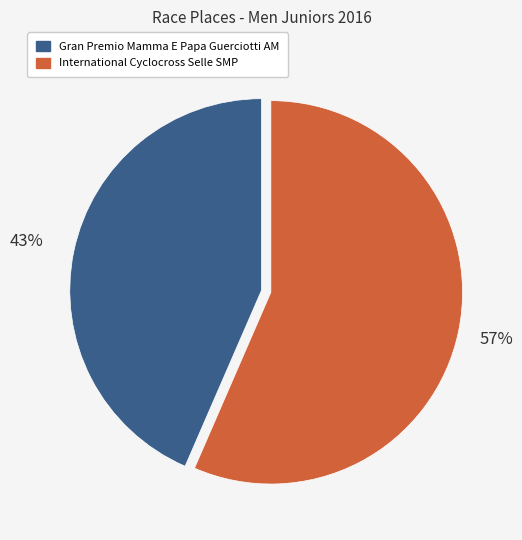

Is there a majority slice in this chart?

Yes